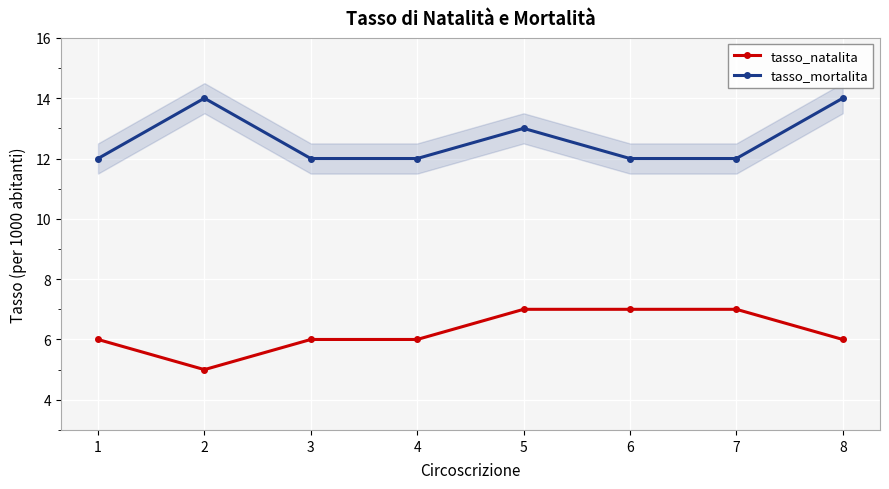

List the series in order of their peak value, lowest first.

tasso_natalita, tasso_mortalita